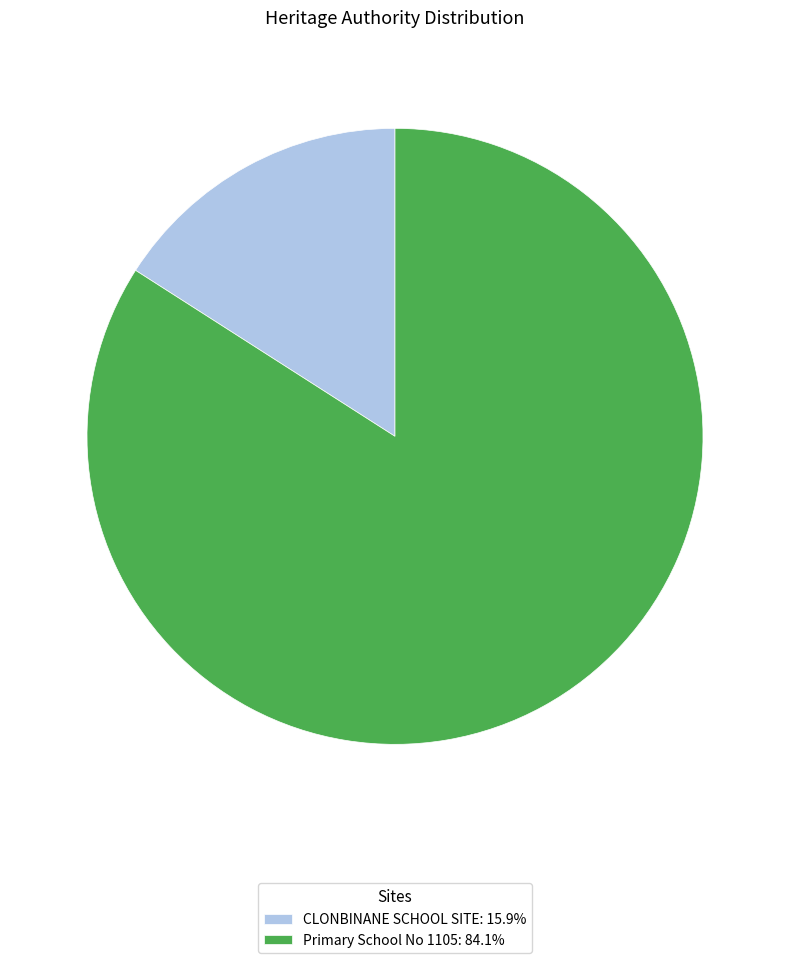

Does Primary School No 1105 account for over 50% of the chart?

Yes